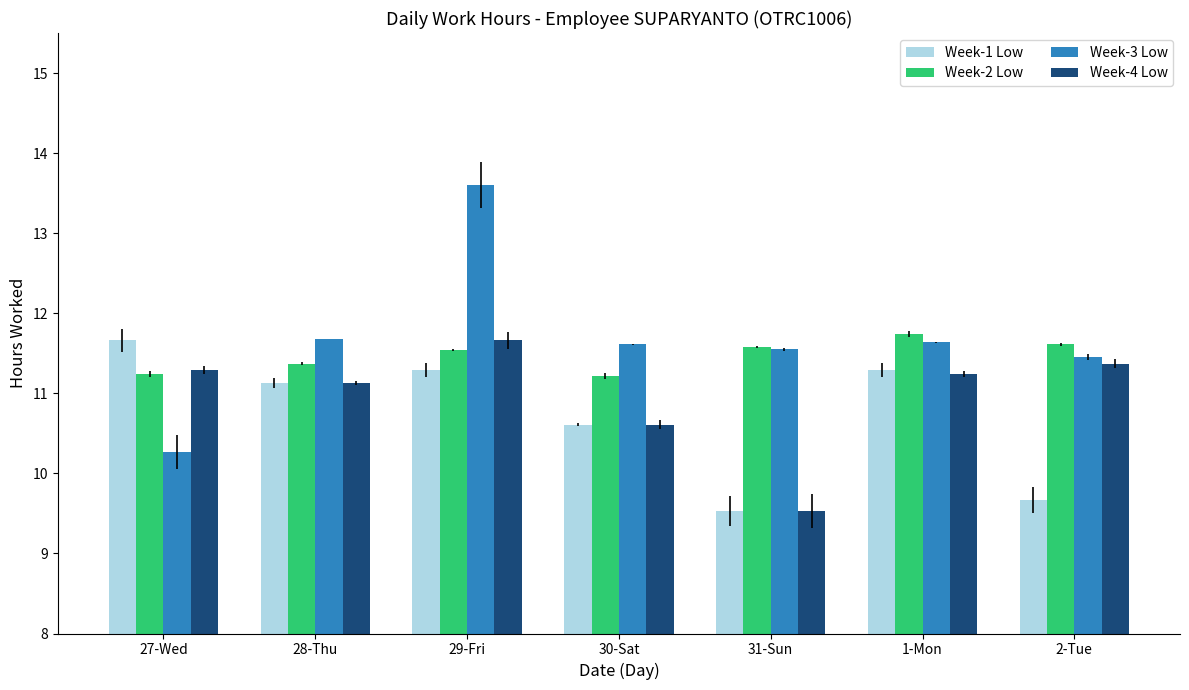

What is the maximum value for Week-1 Low?

11.7